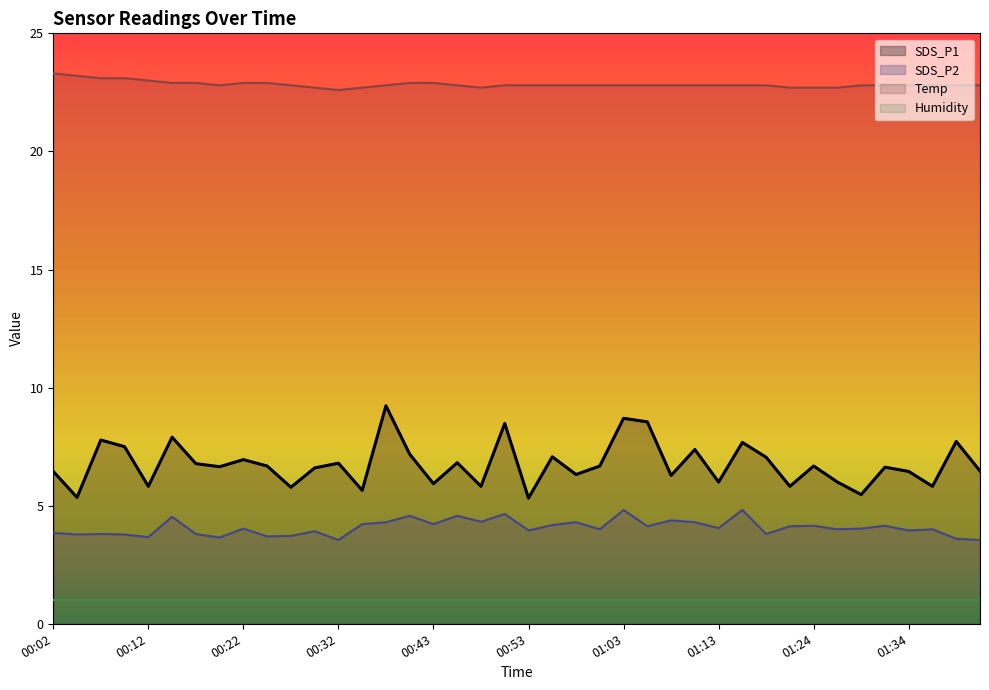

Reading right to left, transcribe all the data shown in this chart.

SDS_P1: 6.5	7.7	5.8	6.5	6.6	5.5	6.0	6.7	5.8	7.0	7.7	6.0	7.4	6.3	8.6	8.7	6.7	6.3	7.1	5.3	8.5	5.8	6.8	5.9	7.2	9.2	5.7	6.8	6.6	5.8	6.7	7.0	6.7	6.8	7.9	5.8	7.5	7.8	5.3	6.5
SDS_P2: 3.5	3.6	4.0	4.0	4.2	4.0	4.0	4.2	4.1	3.8	4.8	4.0	4.3	4.4	4.1	4.8	4.0	4.3	4.2	4.0	4.7	4.3	4.6	4.2	4.6	4.3	4.2	3.5	3.9	3.7	3.7	4.0	3.6	3.8	4.5	3.7	3.8	3.8	3.8	3.9
Temp: 22.8	22.8	22.8	22.8	22.8	22.8	22.7	22.7	22.7	22.8	22.8	22.8	22.8	22.8	22.8	22.8	22.8	22.8	22.8	22.8	22.8	22.7	22.8	22.9	22.9	22.8	22.7	22.6	22.7	22.8	22.9	22.9	22.8	22.9	22.9	23.0	23.1	23.1	23.2	23.3